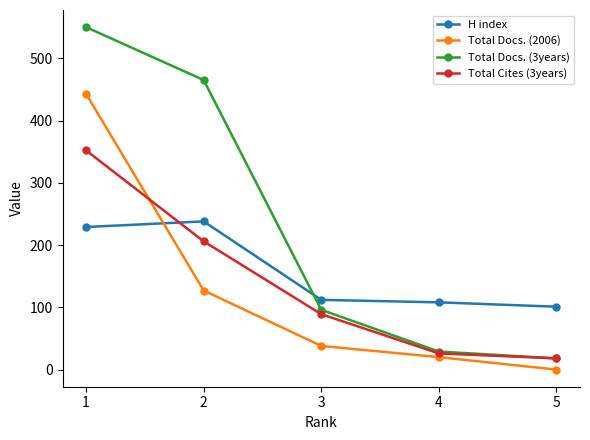

Reading left to right, list all the values displayed in this chart.

H index: 1=229	2=238	3=112	4=108	5=101
Total Docs. (2006): 1=443	2=127	3=38	4=20	5=0
Total Docs. (3years): 1=550	2=465	3=96	4=29	5=18
Total Cites (3years): 1=352	2=206	3=89	4=26	5=18